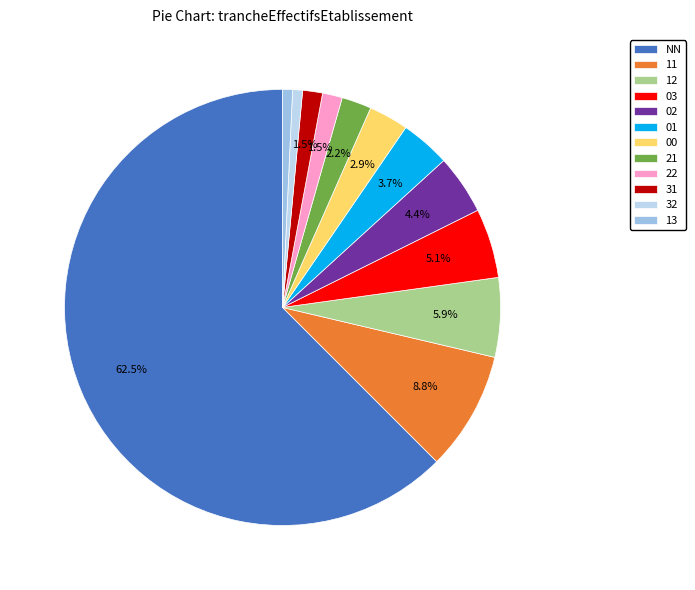

Which has a higher value, 13 or 03?

03